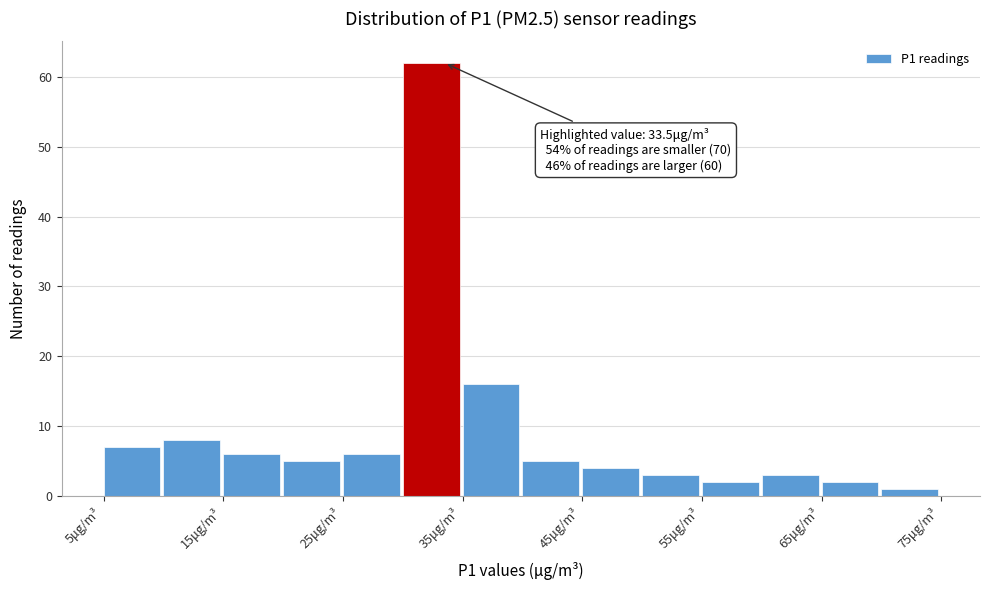

Which range on the x-axis has the tallest bar?

30 to 35